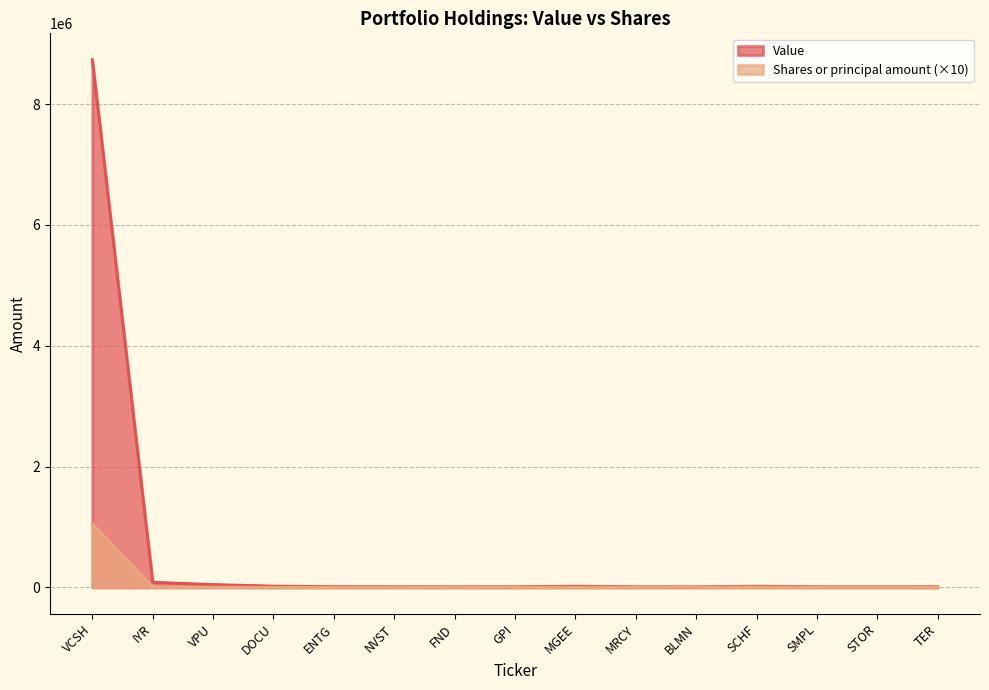

What is the difference between the second highest and second lowest values in the Value series?

76000